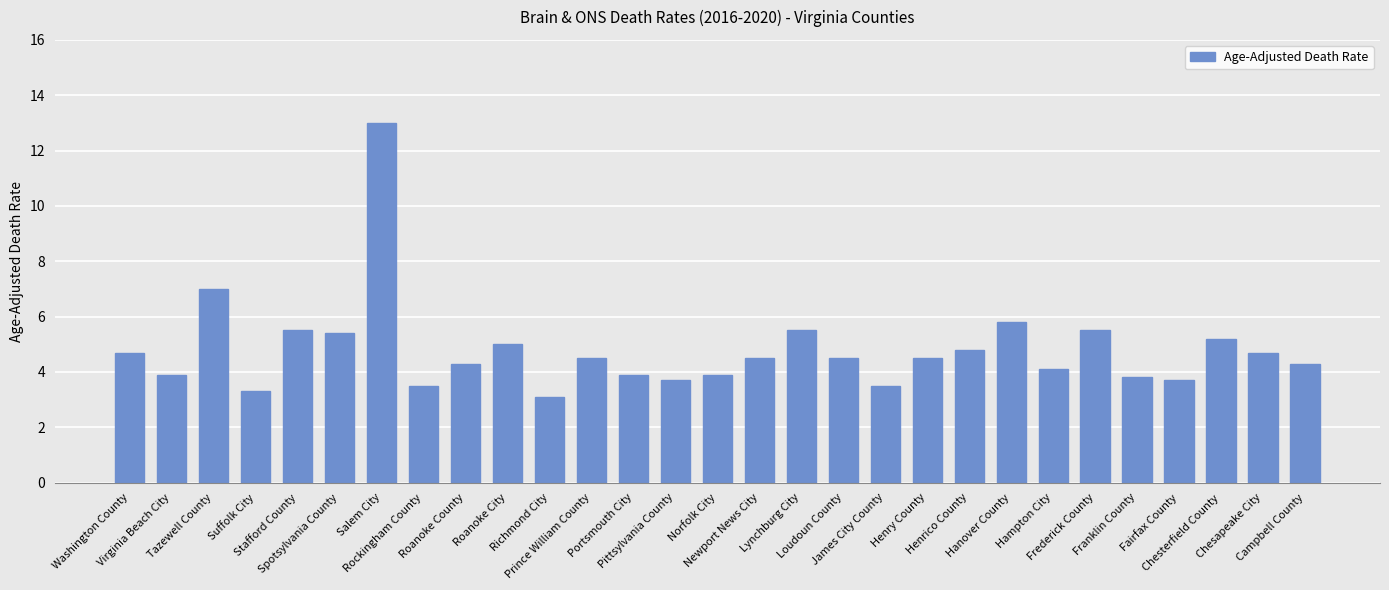

Are the bars grouped side by side (vs. stacked)?

No